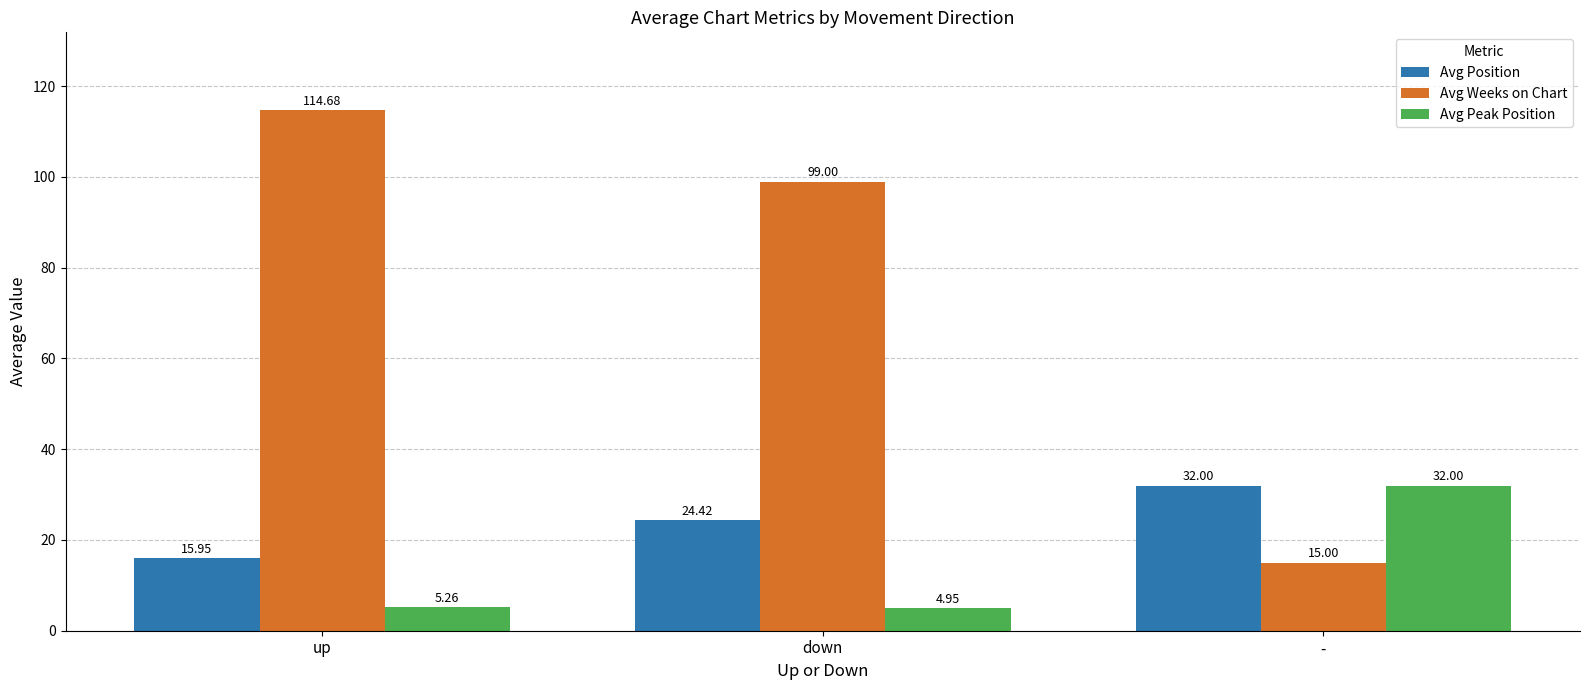

Read the Avg Position value at -.

32.0